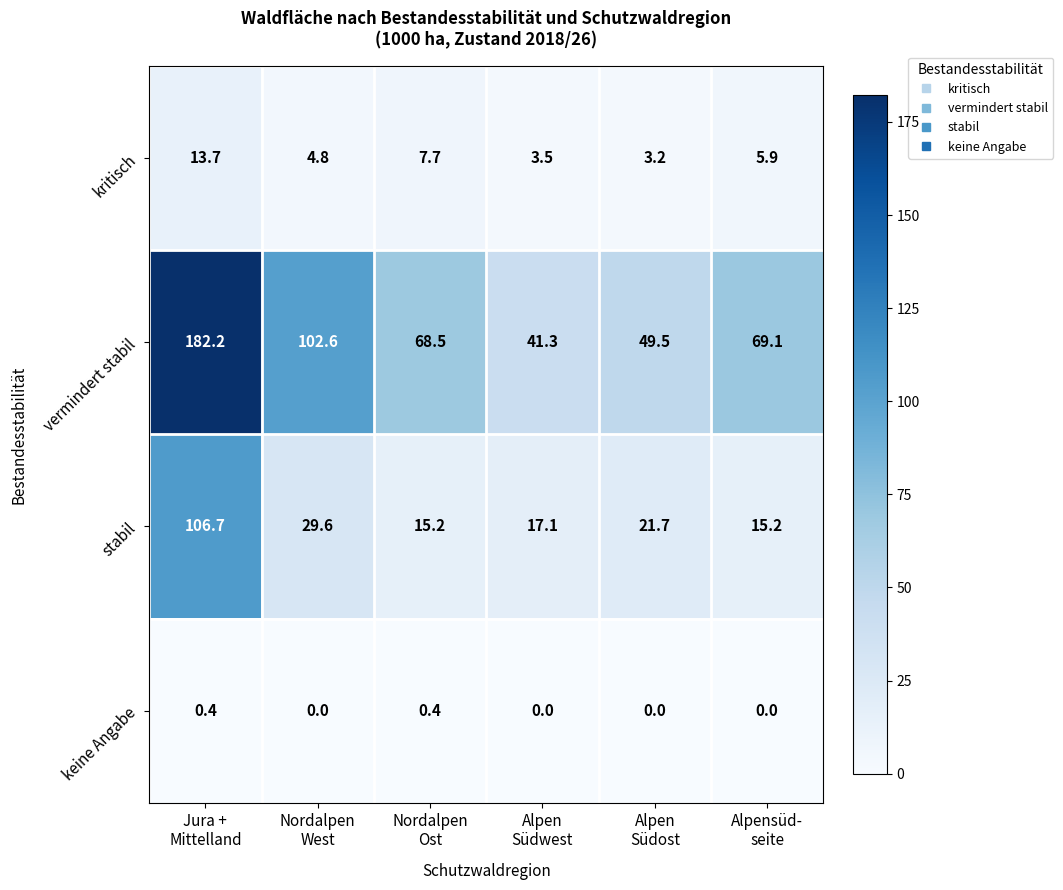

What is the total value across all series at Nordalpen
West?

137.0